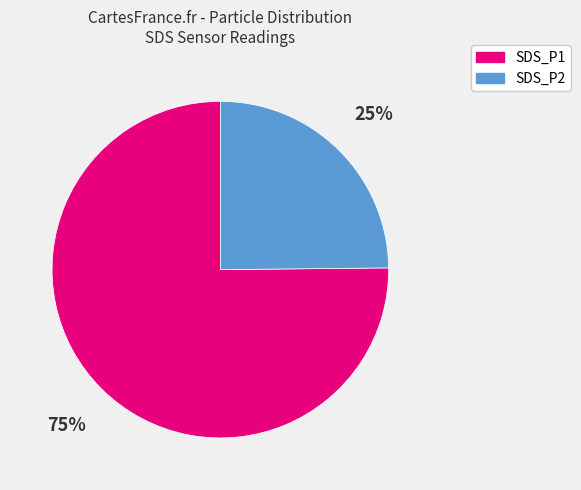

How many slices are in this pie chart?

2